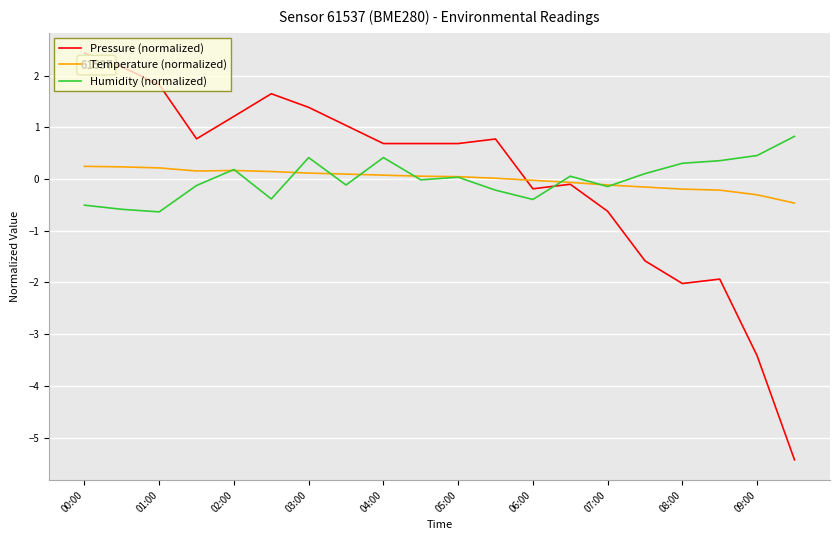

What is the minimum value for Humidity (normalized)?

-0.6